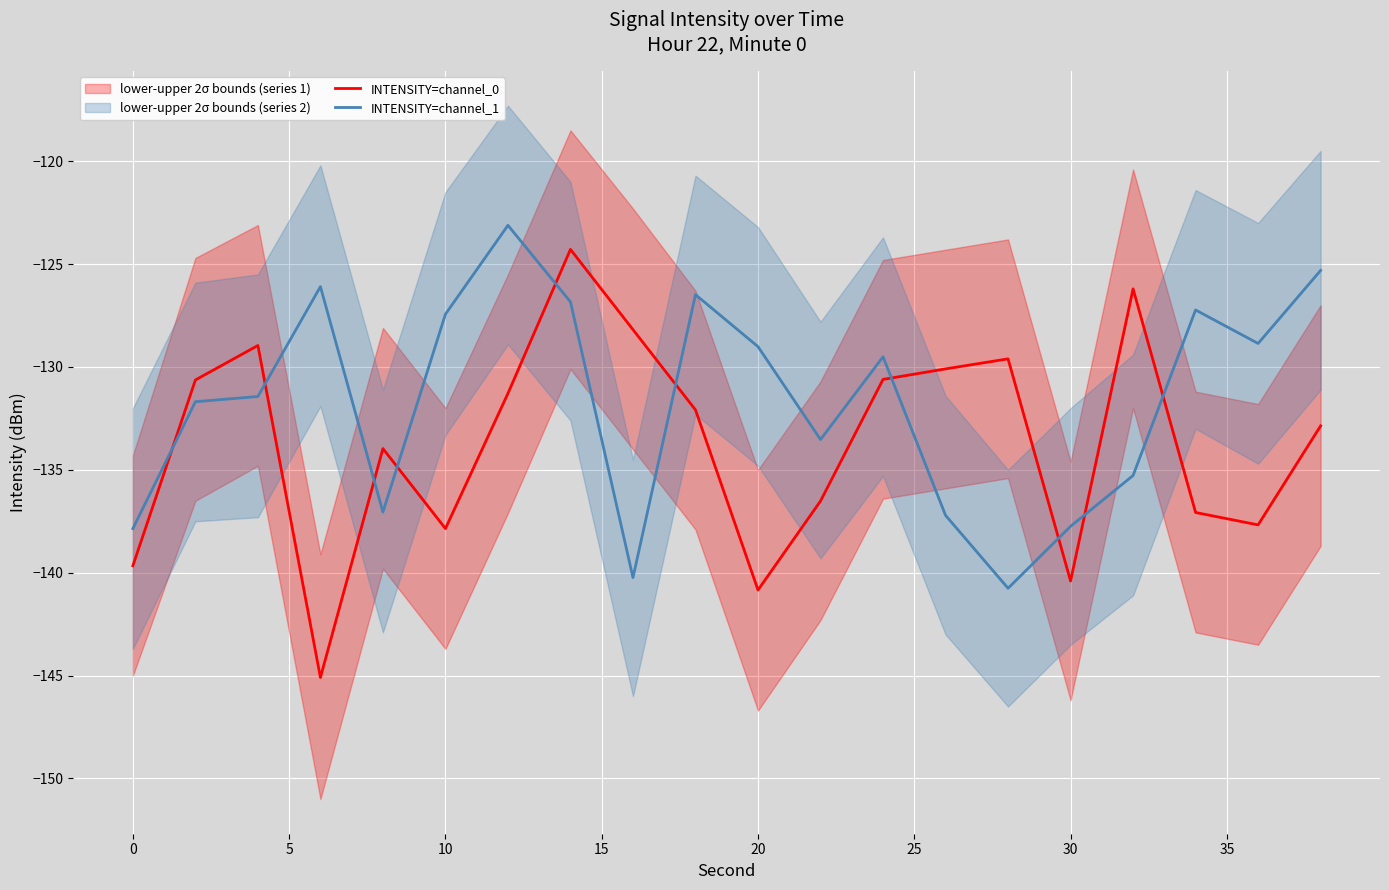

Which series ends up on top after the final intersection of INTENSITY=channel_1 and INTENSITY=channel_0?

INTENSITY=channel_1